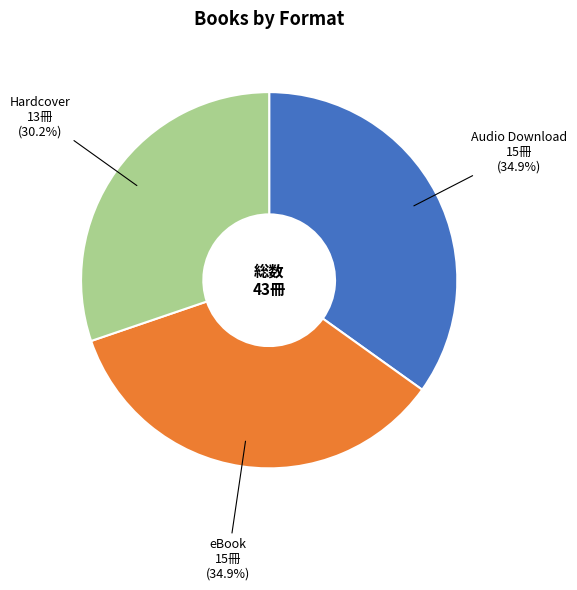

Does any single category account for the majority?

No